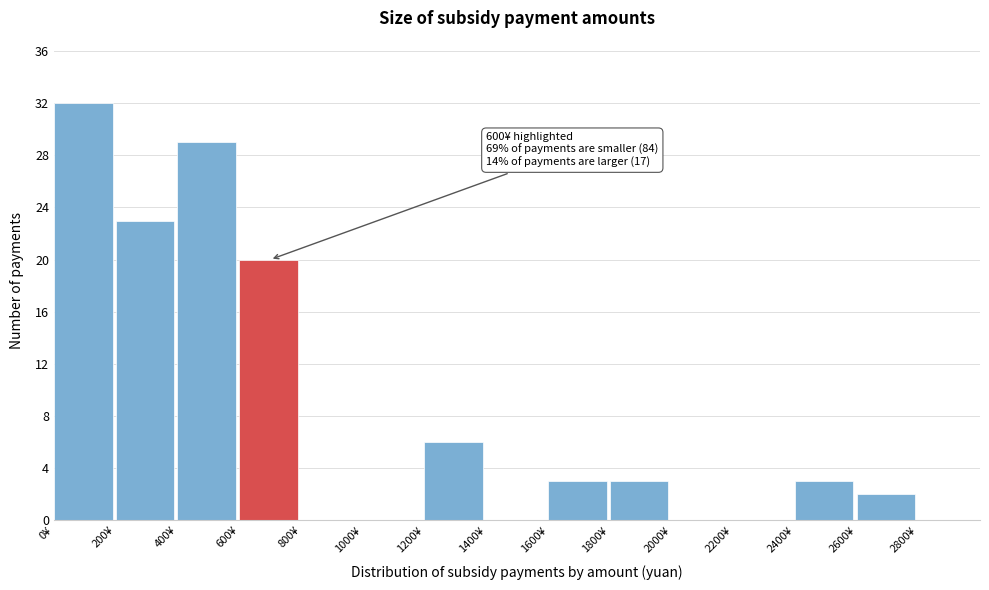

Which range on the x-axis has the tallest bar?

0 to 200